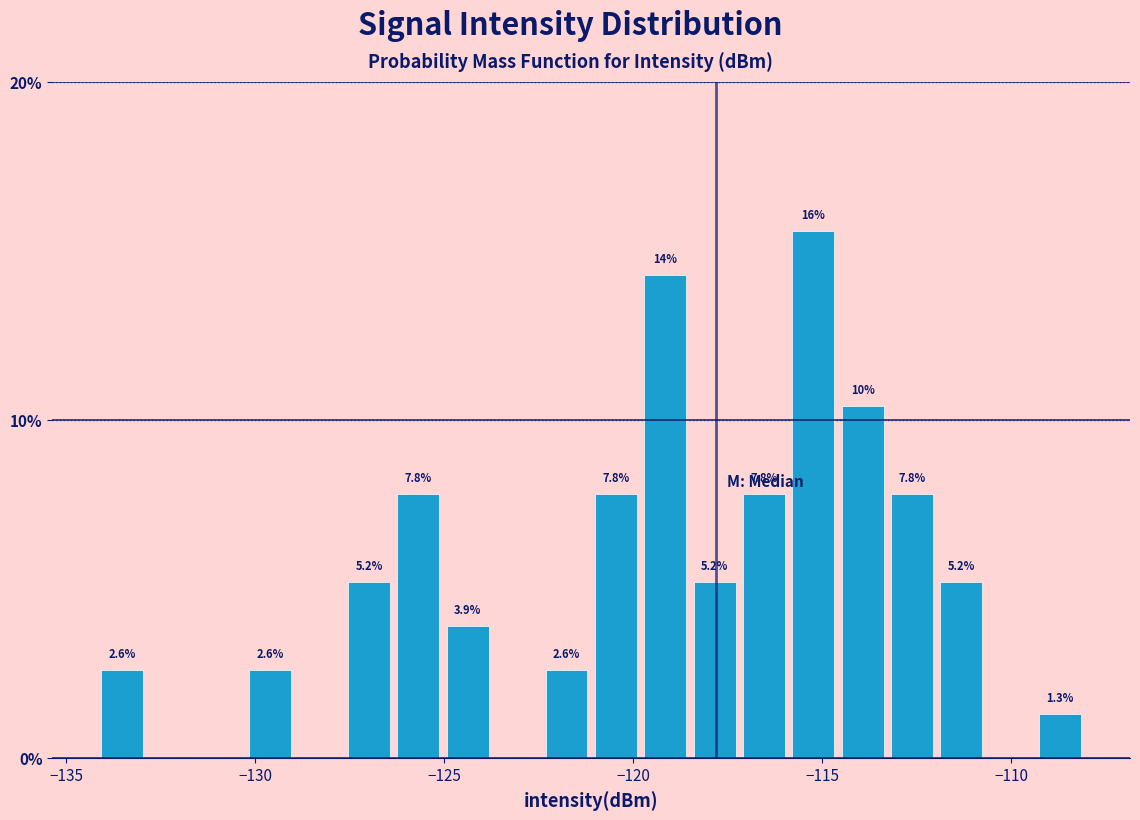

Read against the x-axis, roughly where is the centre of the tallest bar?

-115.0